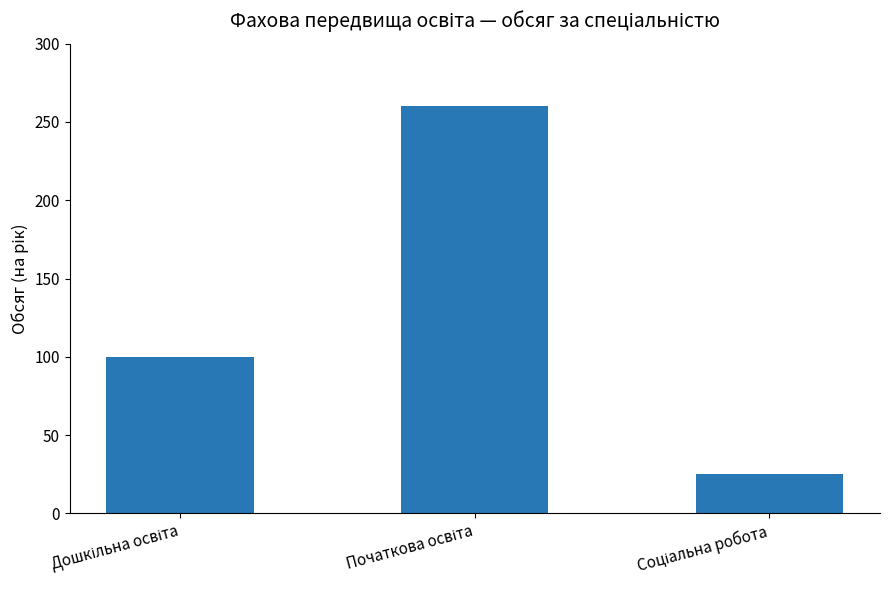

What is the minimum value shown in the chart?

25